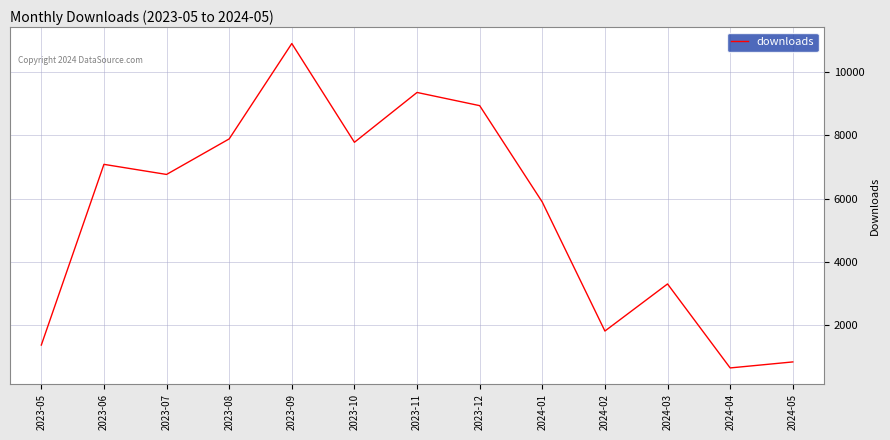

Is it true that the value at 2024-03 is 3307?

True